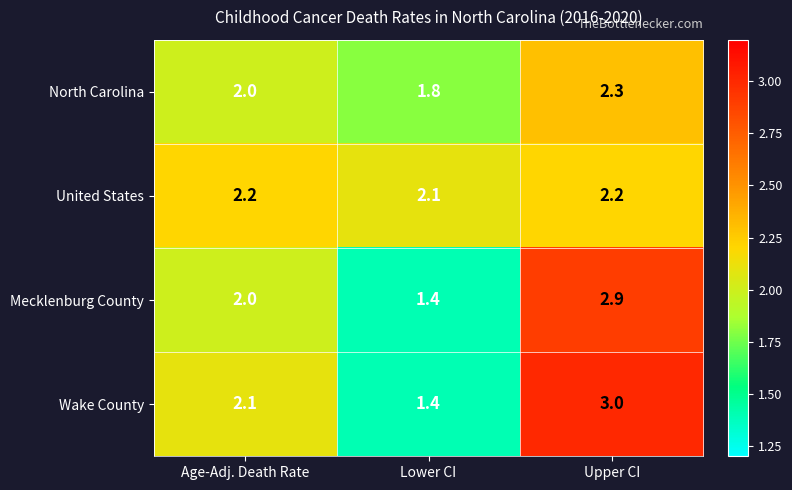

How many data points in Mecklenburg County are less than 2?

1